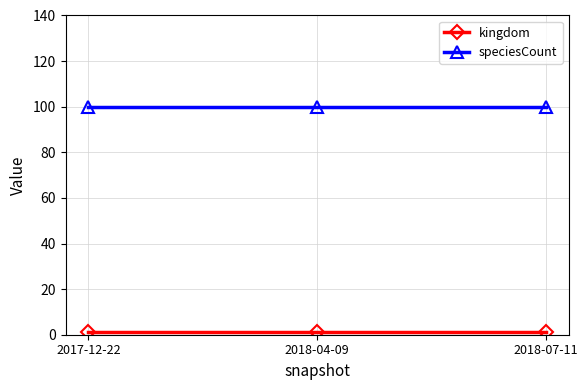

What position from the left is 2018-07-11?

3